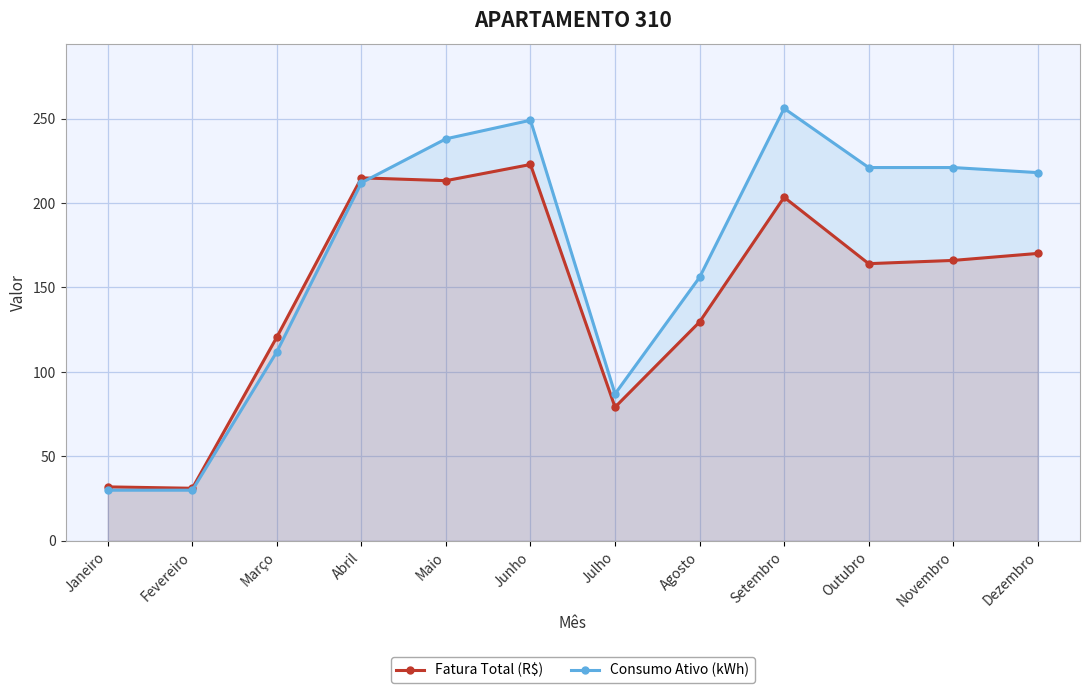

What is the sum of all Fatura Total (R$) values?

1747.1